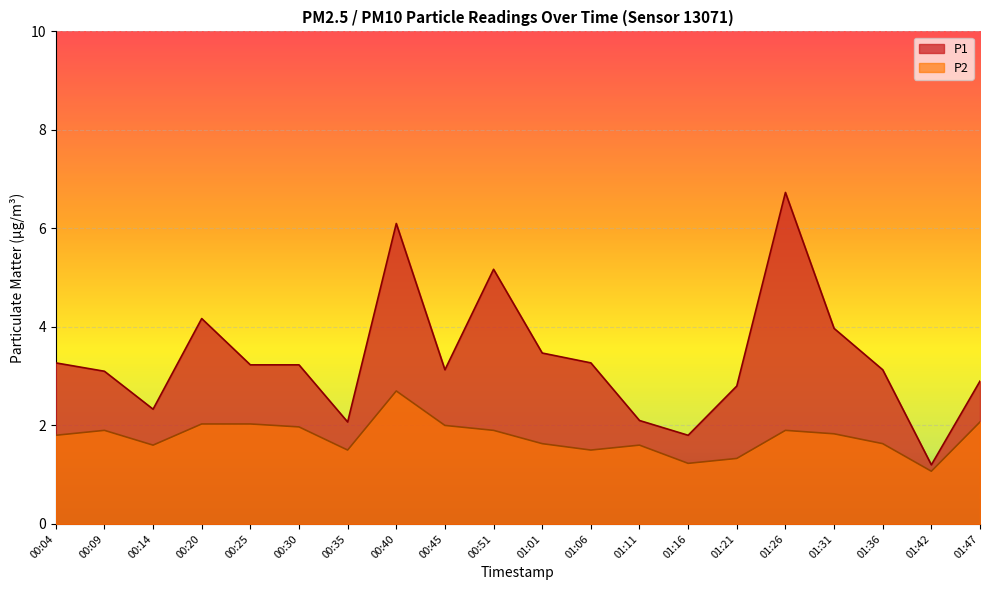

What is the difference between the highest and lowest values at 00:40?

3.4